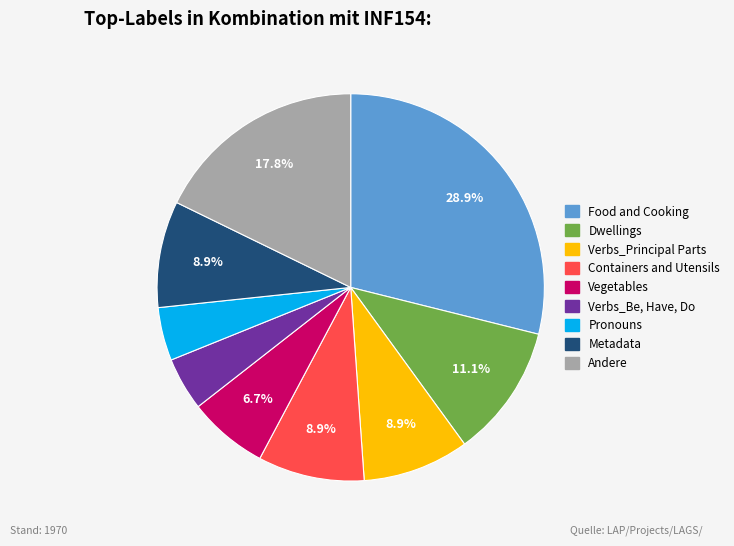

Does any single category account for the majority?

No